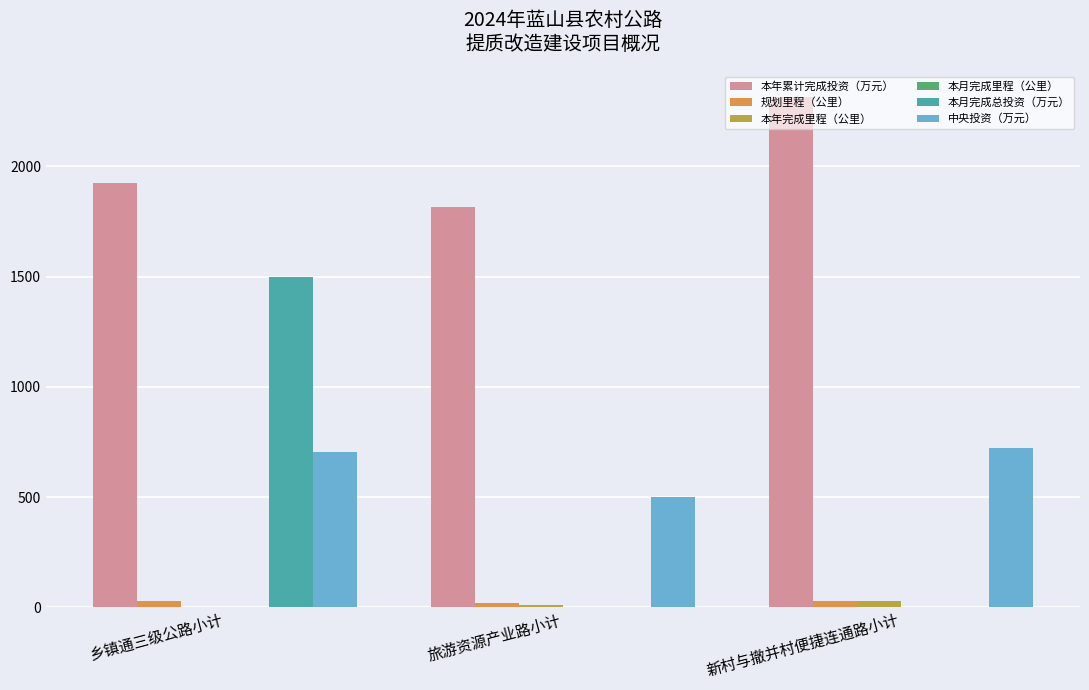

Is it true that 本年累计完成投资（万元） equals 1926.6 at 乡镇通三级公路小计?

True